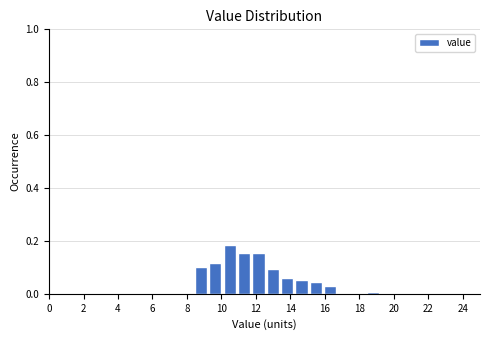

Reading left to right, list every bar in this chart as the range it spans on the x-axis followed by its height. Neither the bar edges nor the heights are printed on the chart, so give them approximately, as read against the axes.

8.4 to 9.2: 0.10
9.2 to 10.0: 0.12
10.0 to 10.8: 0.18
10.8 to 11.8: 0.16
11.8 to 12.6: 0.16
12.6 to 13.4: 0.10
13.4 to 14.2: 0.06
14.2 to 15.0: 0.06
15.0 to 15.8: 0.04
15.8 to 16.8: 0.04
16.8 to 17.6: 0
17.6 to 18.4: 0
18.4 to 19.2: under 0.02